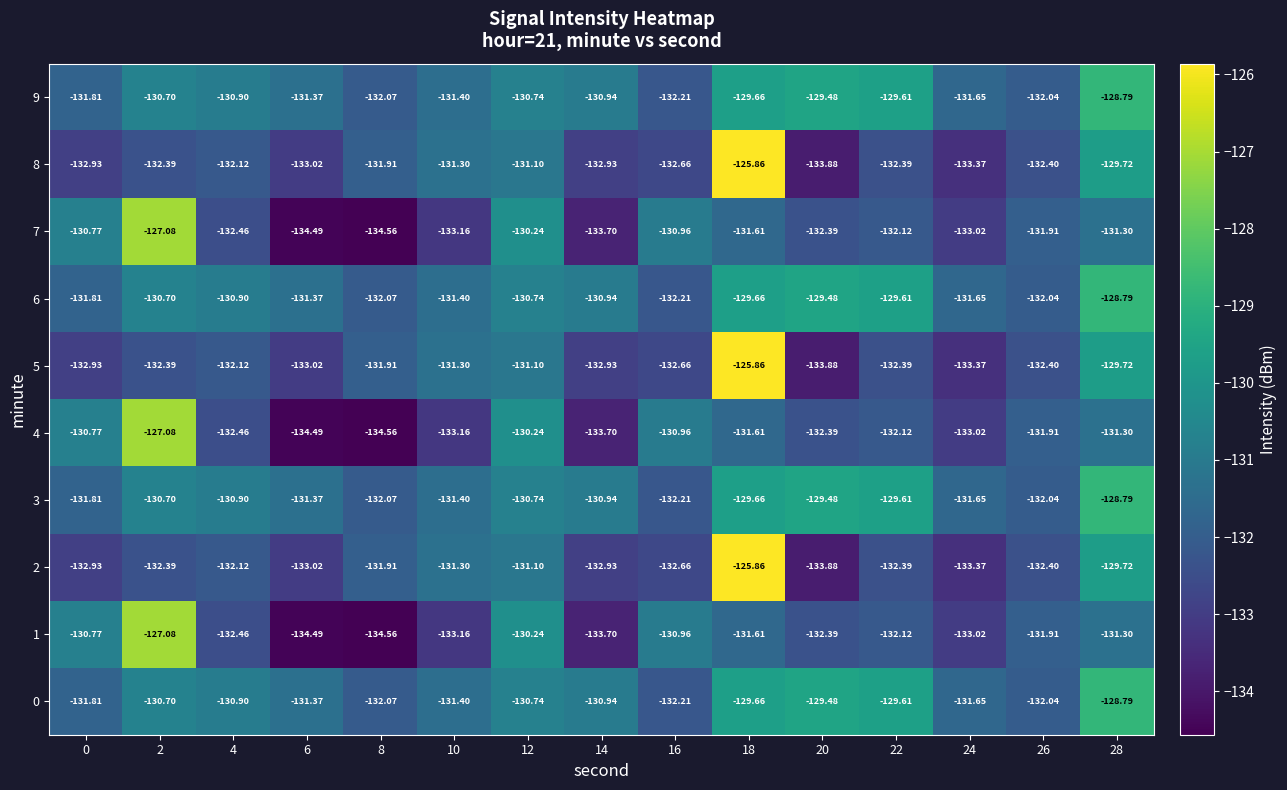

Is the value of 2 at 4 greater than the value of 6 at 14?

No